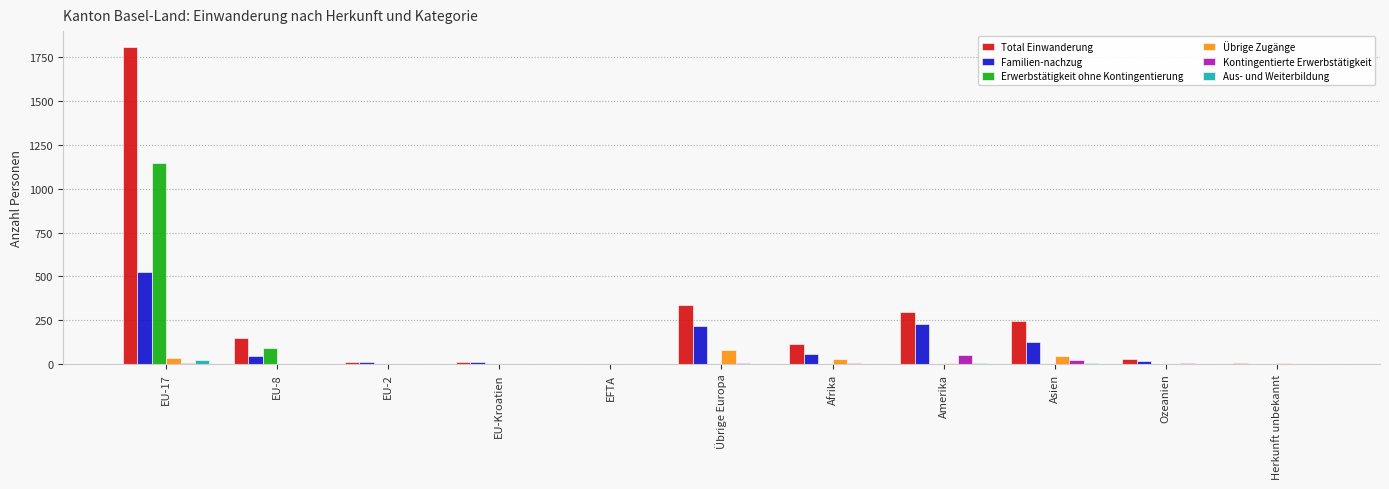

True or false: Übrige Zugänge has a value of 45 at Asien.

True